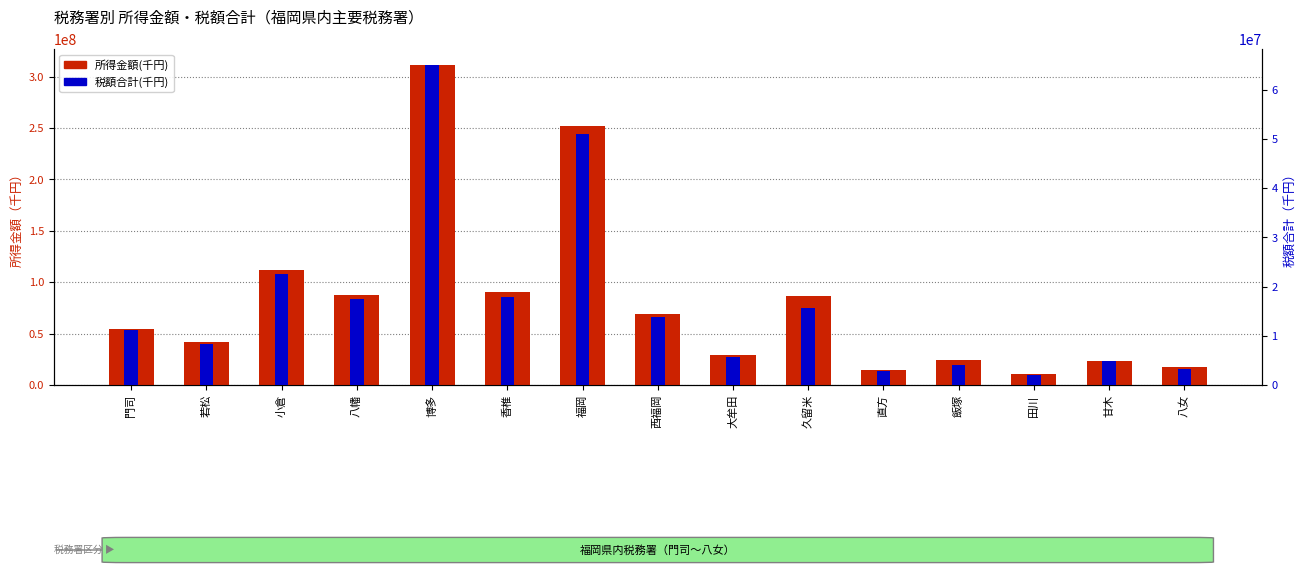

What is the difference between the maximum and minimum values in the 所得金額(千円) series?

300117892